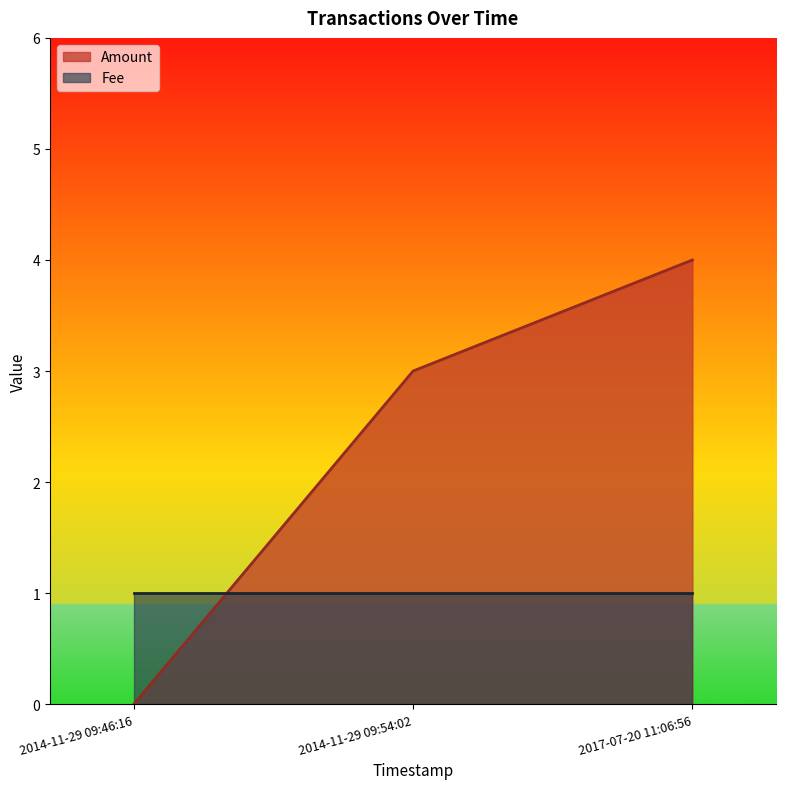

Rank the series at 2014-11-29 09:54:02 from highest to lowest value.

Amount, Fee